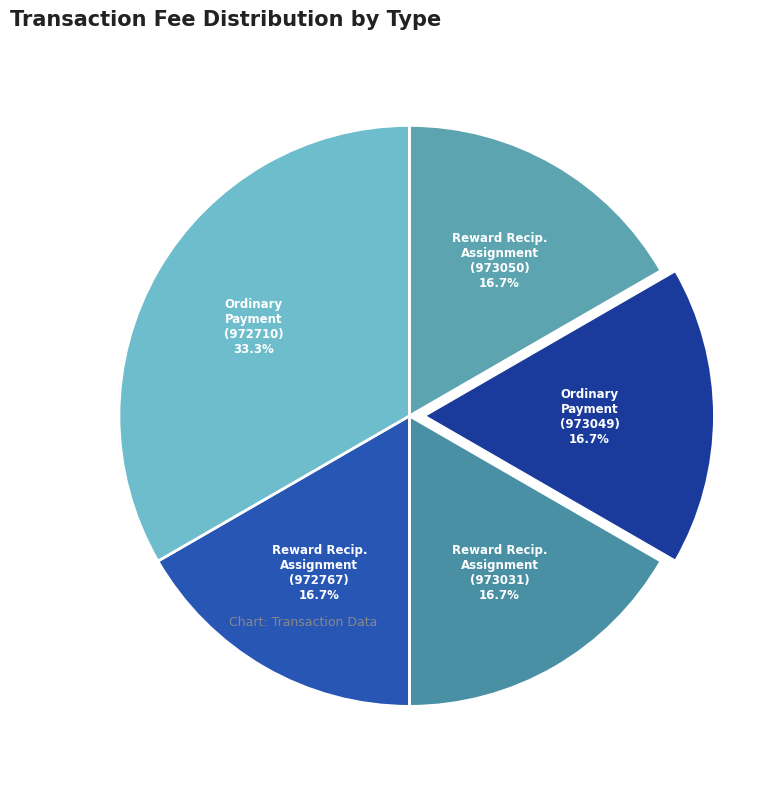

Is there any slice that represents more than half of the pie?

No